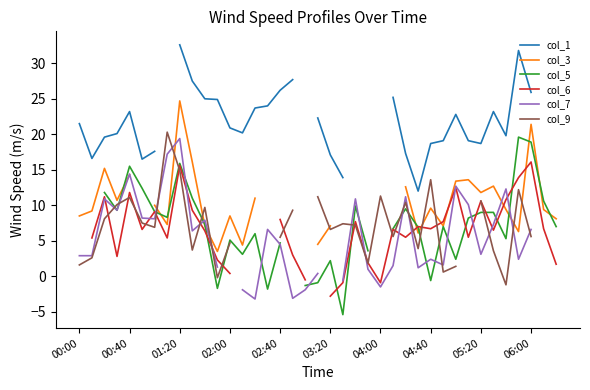

How many interior local valleys does the col_3 series have?

8